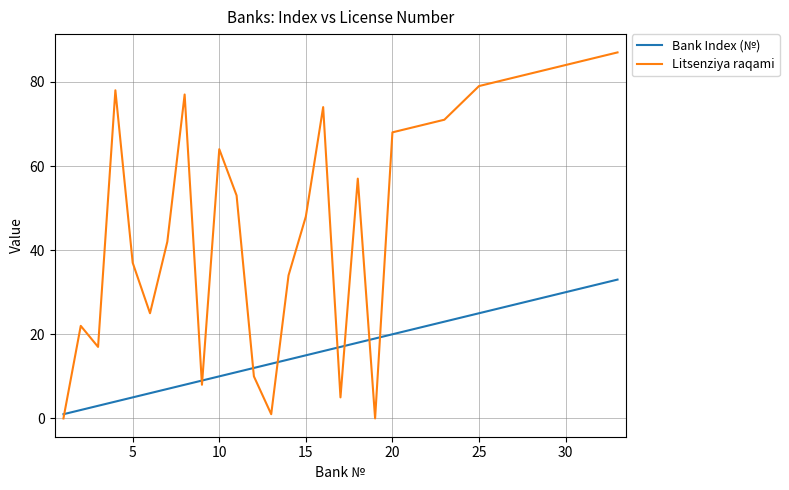

After their last crossing, which series has the higher values: Litsenziya raqami or Bank Index (№)?

Litsenziya raqami